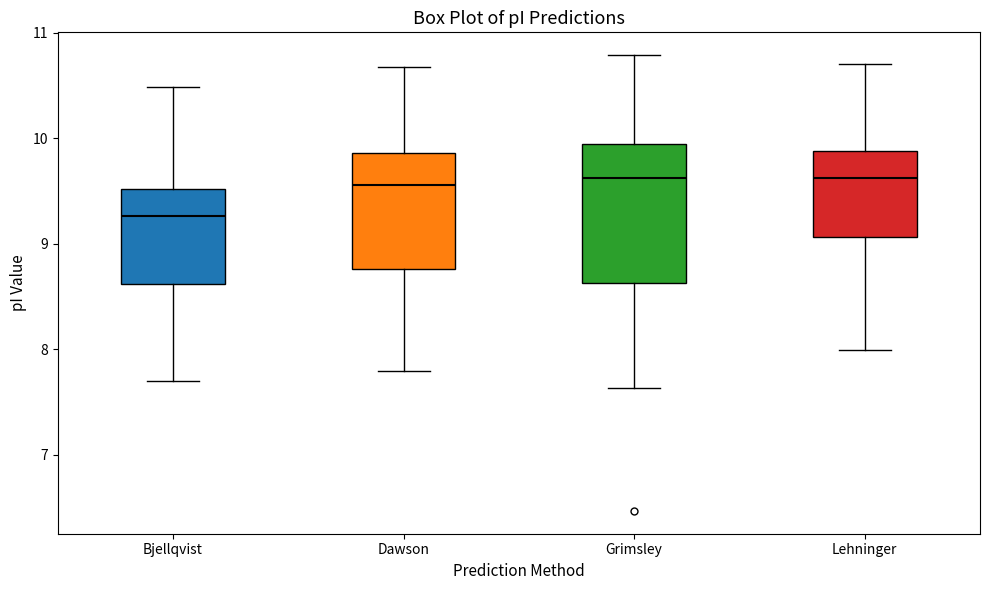

Reading left to right, read every box against the y-axis: the position of its median line, the range the box covers, and the ends of its whiskers. The values are not printed on the chart, so give them approximately, as read against the axis.

Bjellqvist: median 9.3, box 8.6 to 9.5, whiskers 7.7 to 10.5
Dawson: median 9.6, box 8.8 to 9.9, whiskers 7.8 to 10.7
Grimsley: median 9.6, box 8.6 to 9.9, whiskers 7.6 to 10.8
Lehninger: median 9.6, box 9.1 to 9.9, whiskers 8.0 to 10.7